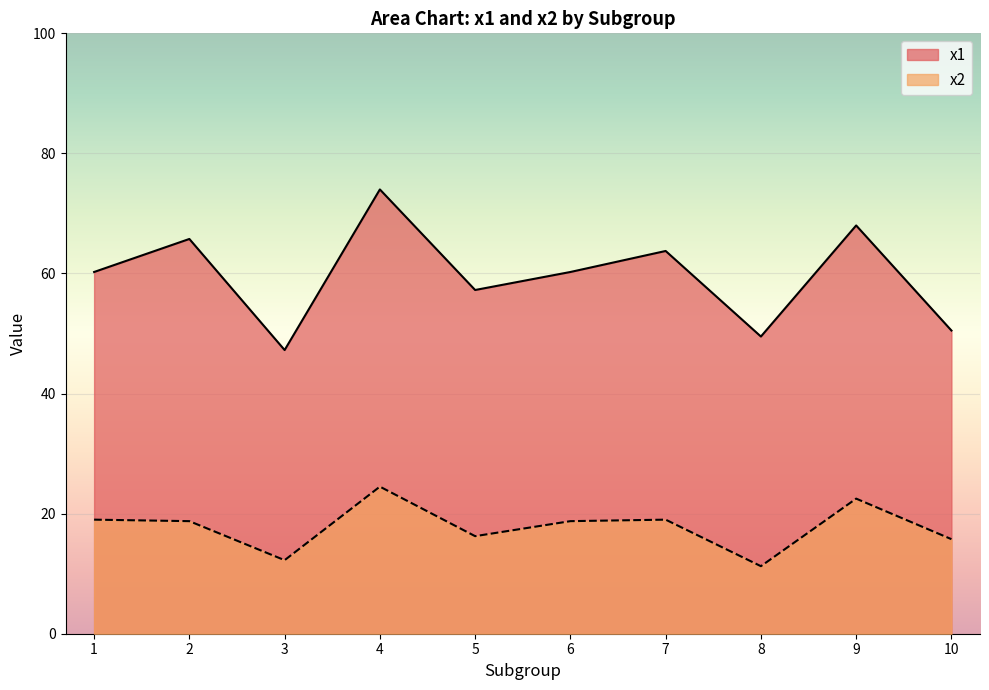

Is it true that x2 equals 25 at 4?

True